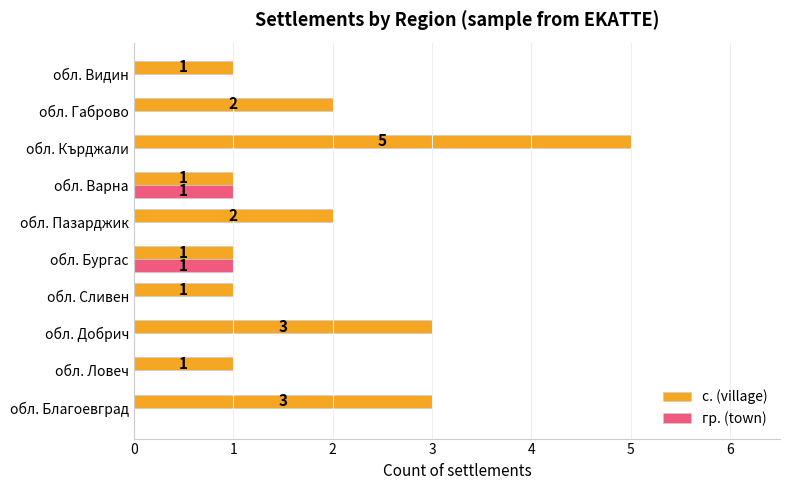

Which series has the largest total across all categories?

с. (village)